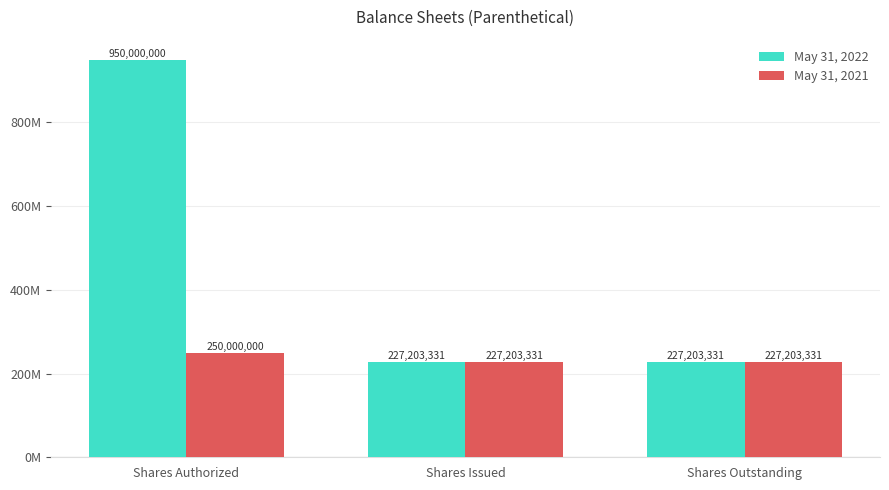

At which category is the sum across all series the highest?

Shares Authorized